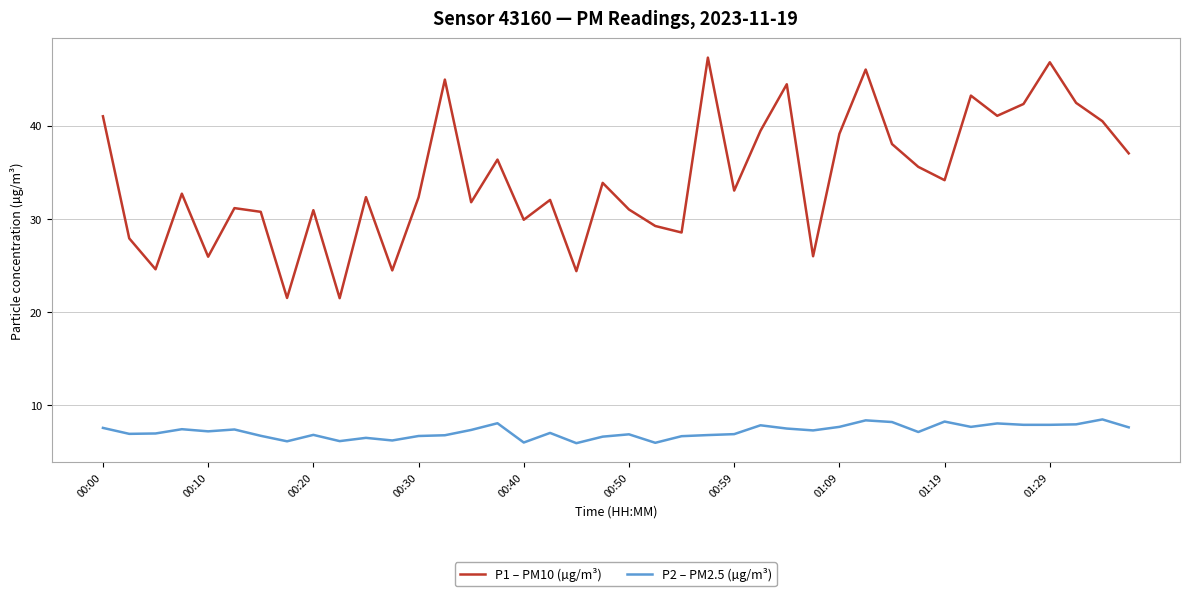

What is the smallest value displayed?

5.9